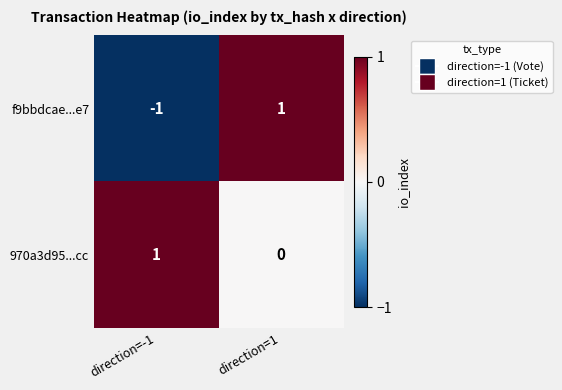

Which category has the lowest value in the 970a3d95...cc series?

direction=1